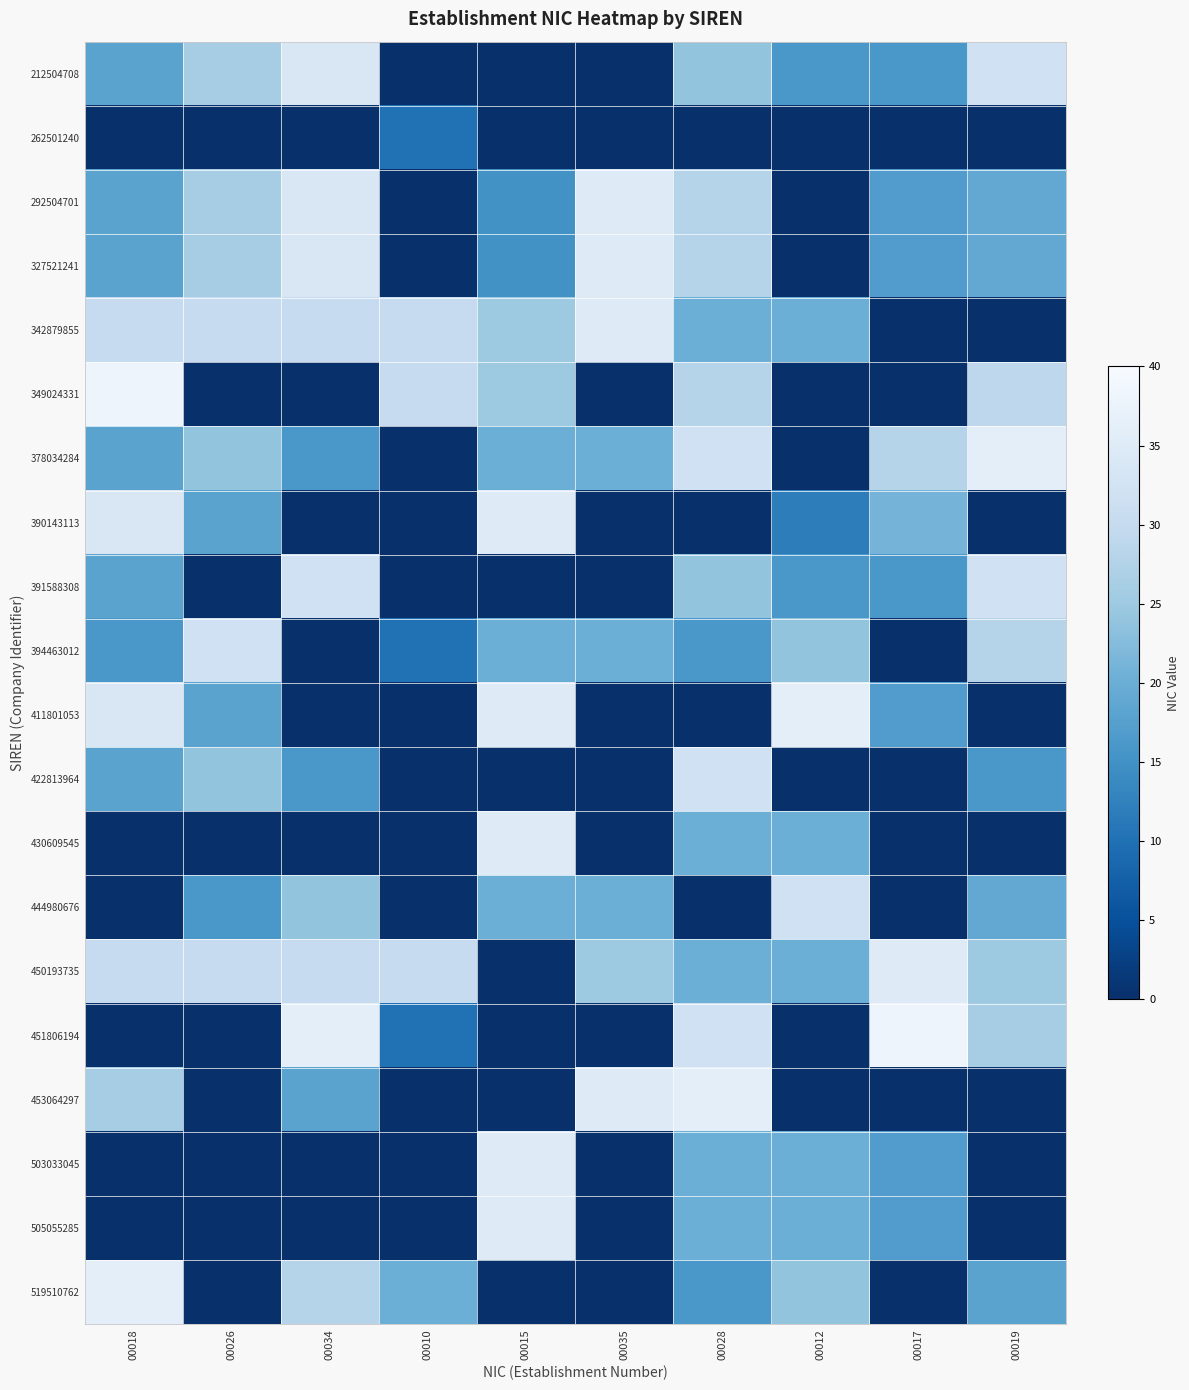

What is the spread (max minus min) of values at 00034?

36